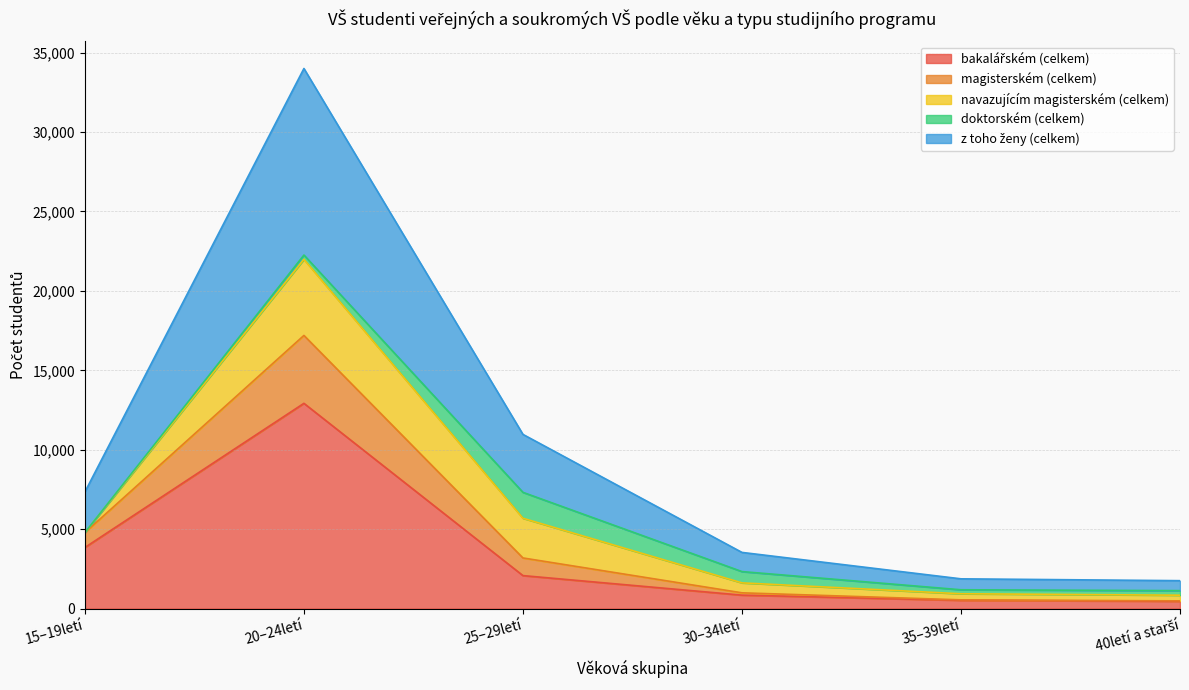

True or false: z toho ženy (celkem) has a value of 3226 at 35–39letí.

False